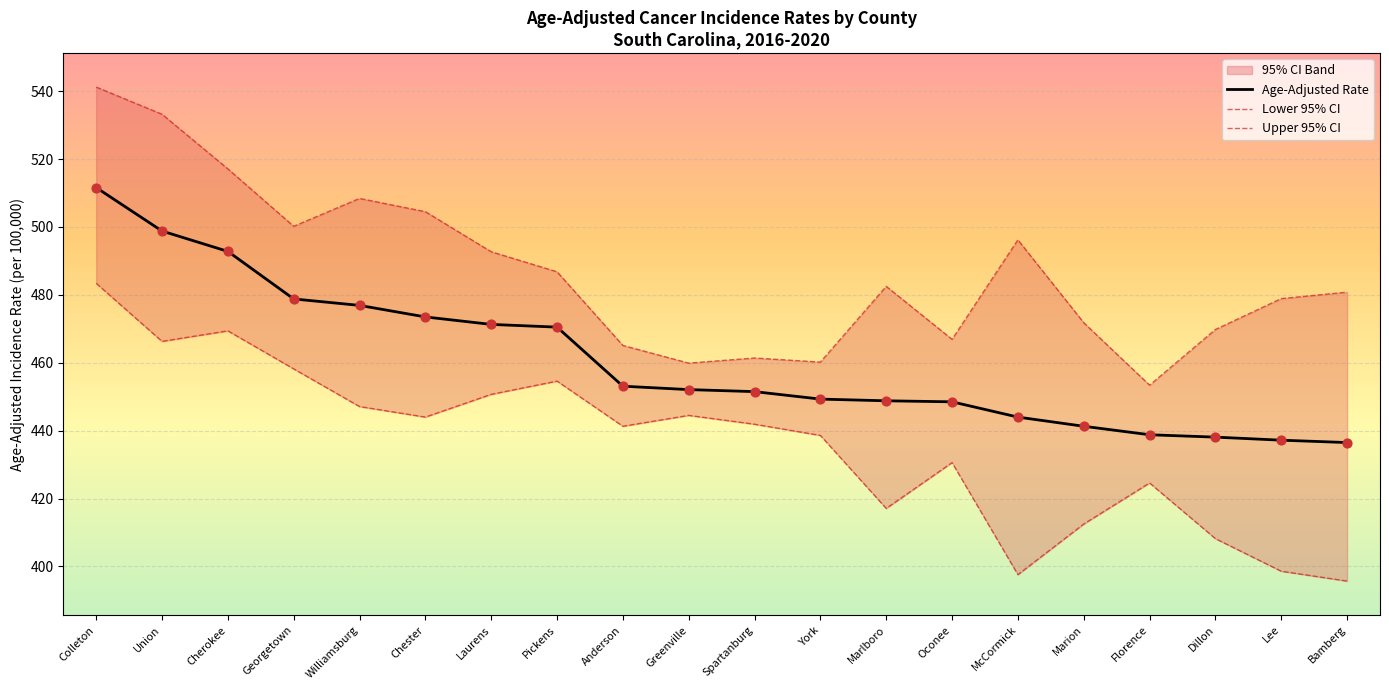

Which series reaches the minimum Y coordinate?

Lower 95% CI